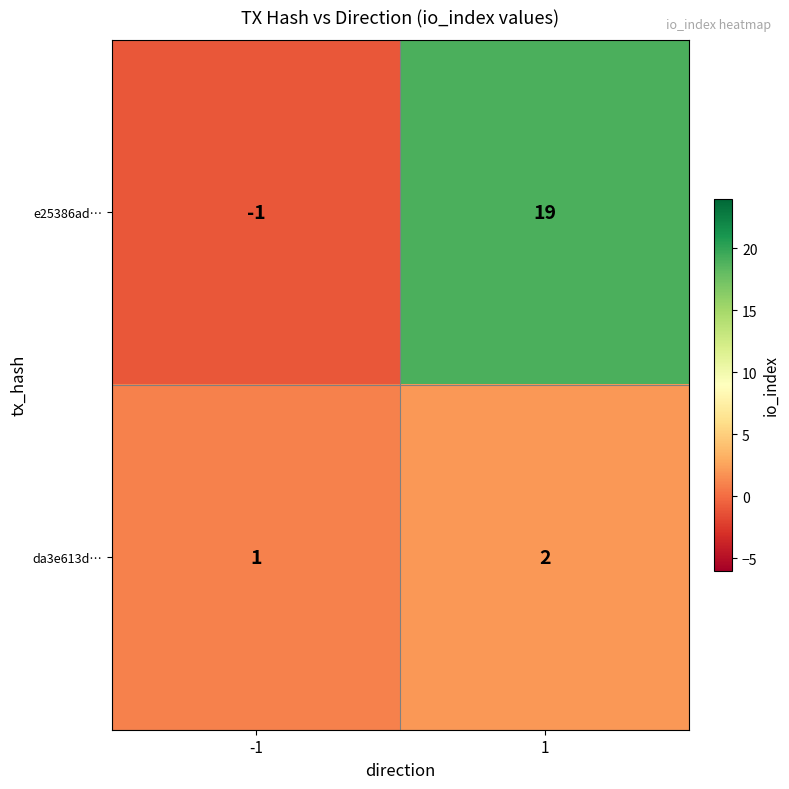

Rank the series at 1 from highest to lowest value.

e25386ad…, da3e613d…